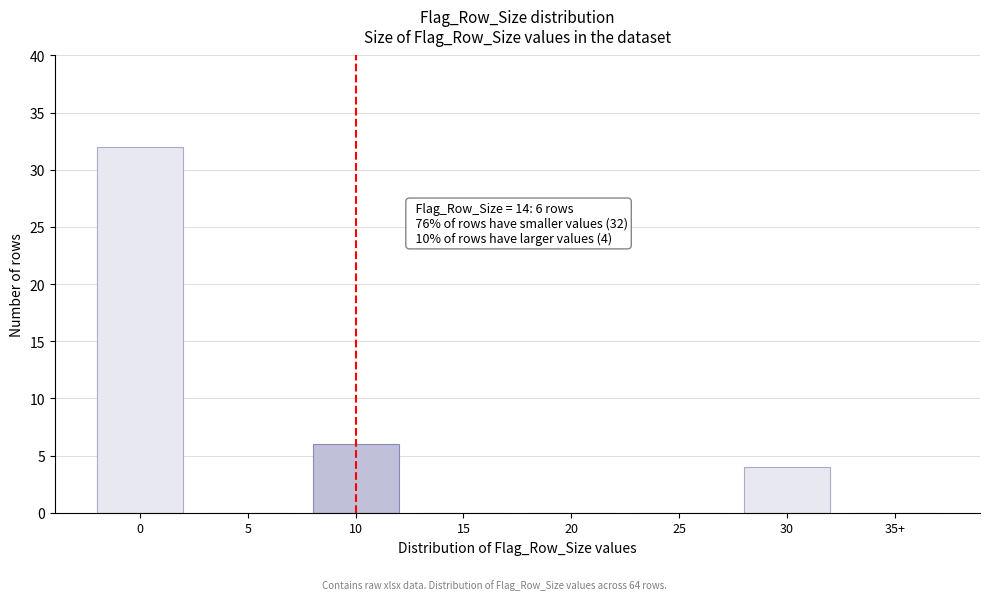

Reading right to left, list all the values displayed in this chart.

35+=0	30=4	25=0	20=0	15=0	10=6	5=0	0=32